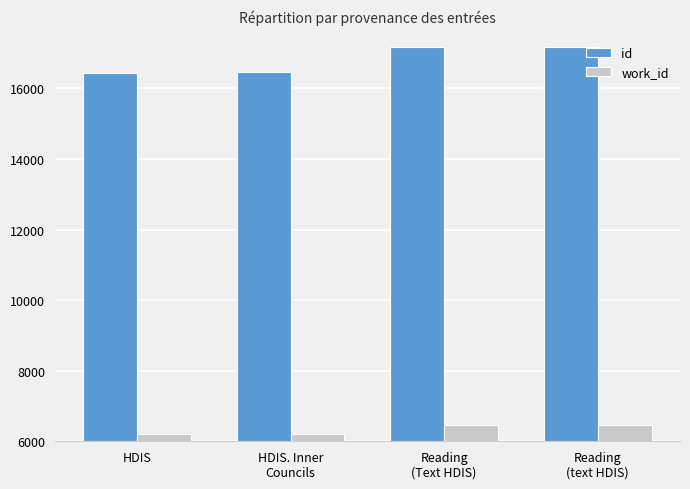

Where is id nearest to the value 16807?

HDIS. Inner
Councils